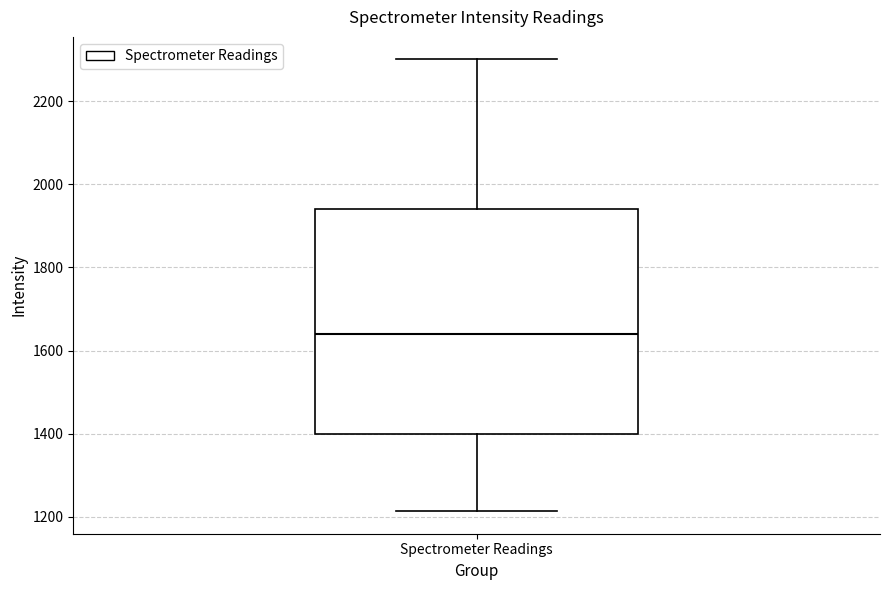

Read this box plot against the y-axis: the position of the median line, the range covered by the box, and the ends of both whiskers. The values are not printed on the chart, so give them approximately, as read against the axis.

median 1640, box 1400 to 1940, whiskers 1220 to 2300